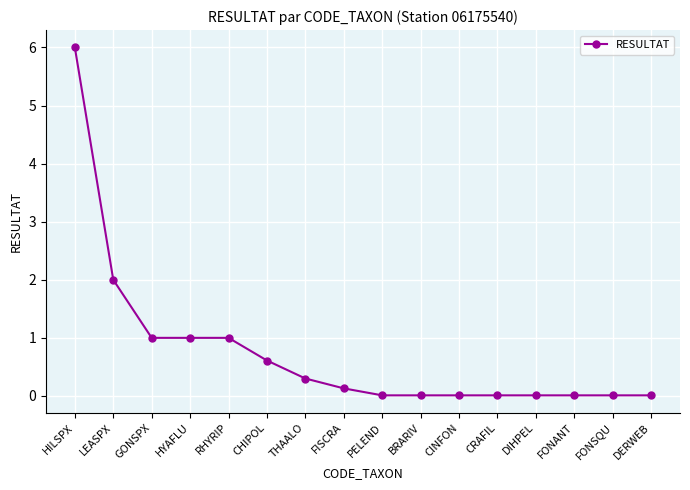

What position from the right is BRARIV?

7